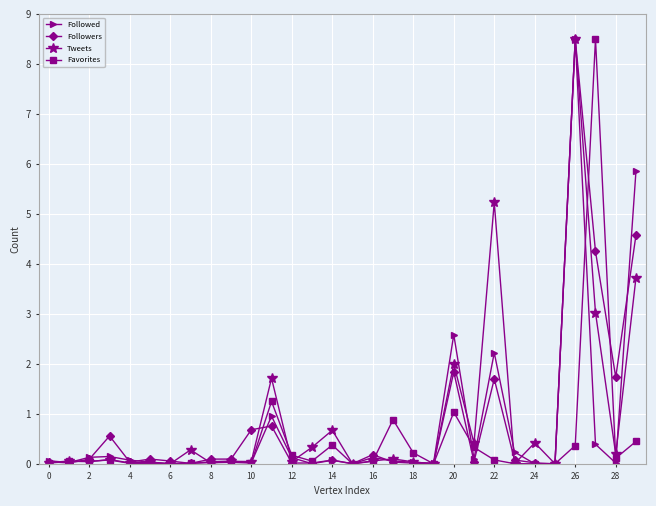

What is the value of the Followed point at the 24th from the left?

0.2